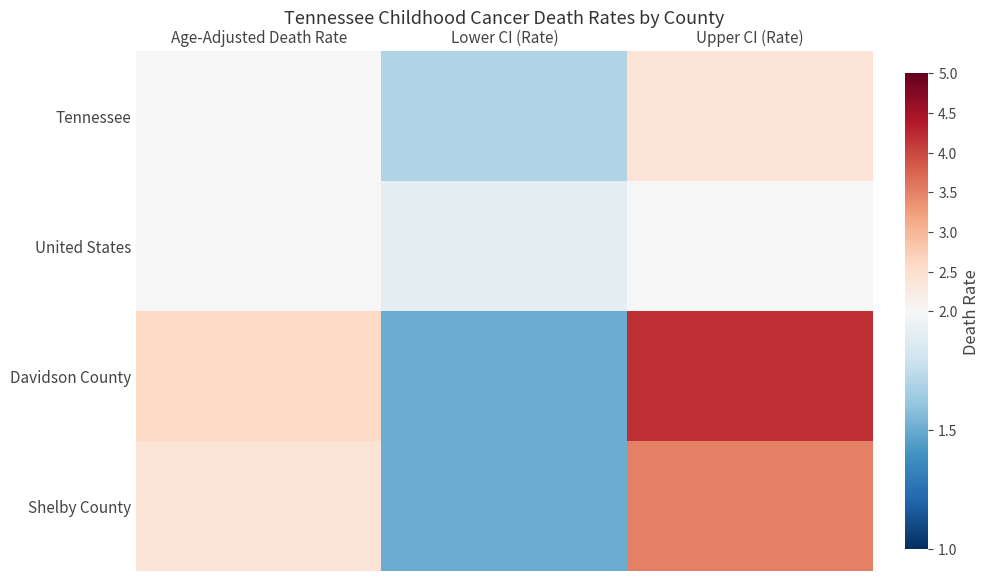

At which category is the sum across all series the highest?

Upper CI (Rate)